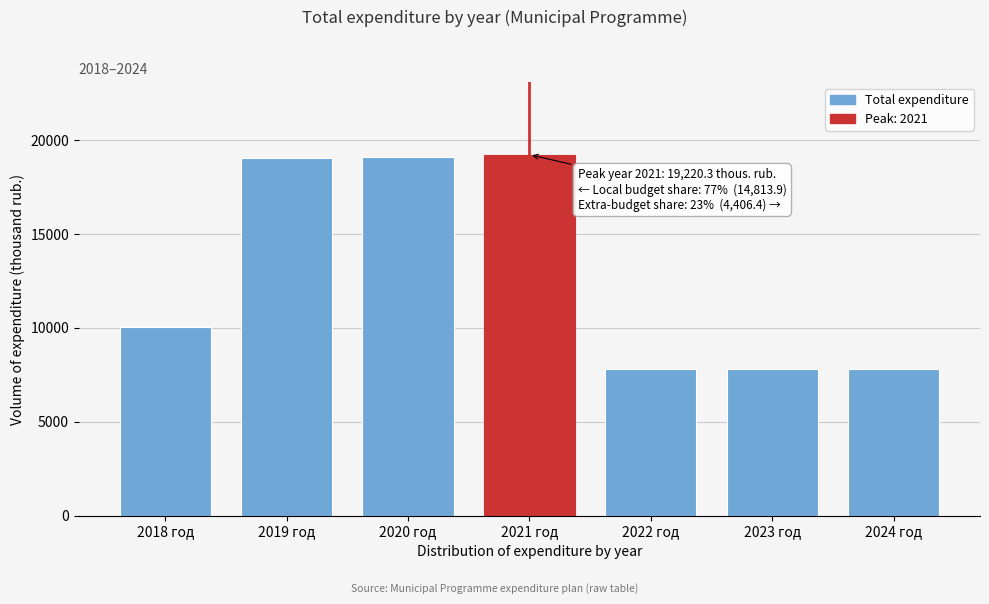

What is the change in value from 2020 год to 2024 год?

-11296.1